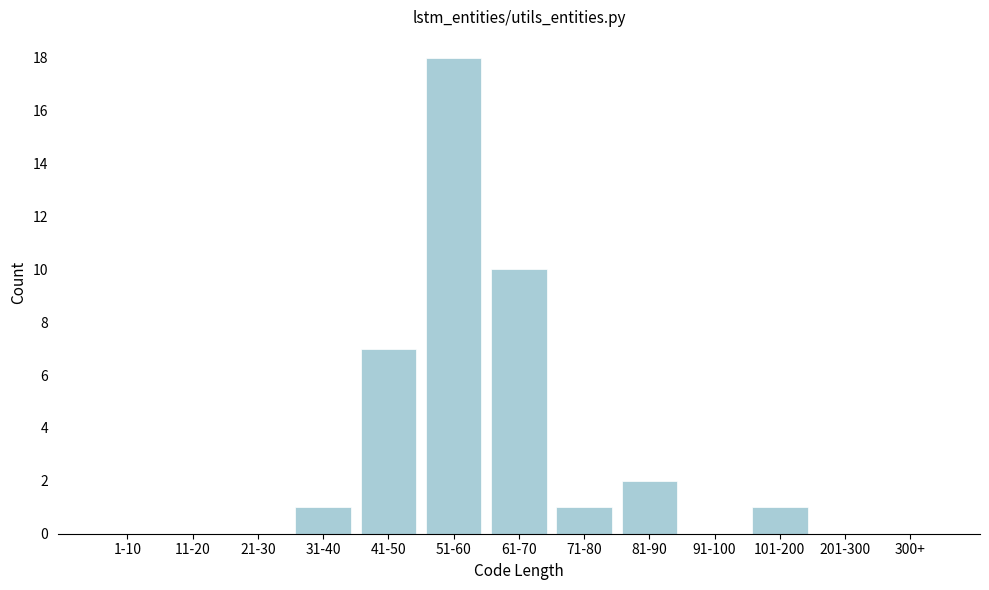

Reading left to right, list all the values displayed in this chart.

1-10=0	11-20=0	21-30=0	31-40=1	41-50=7	51-60=18	61-70=10	71-80=1	81-90=2	91-100=0	101-200=1	201-300=0	300+=0